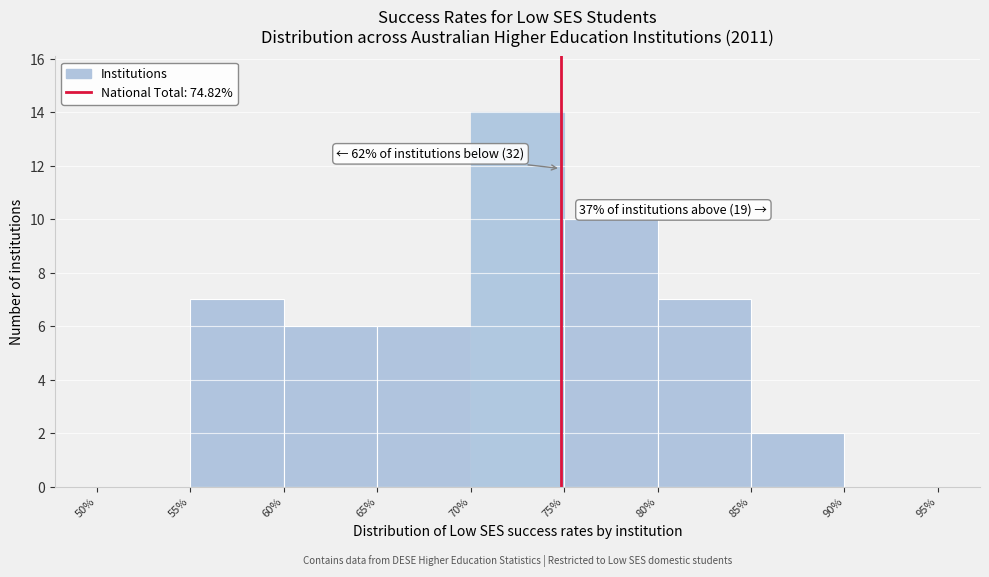

Which range on the x-axis has the tallest bar?

70% to 75%